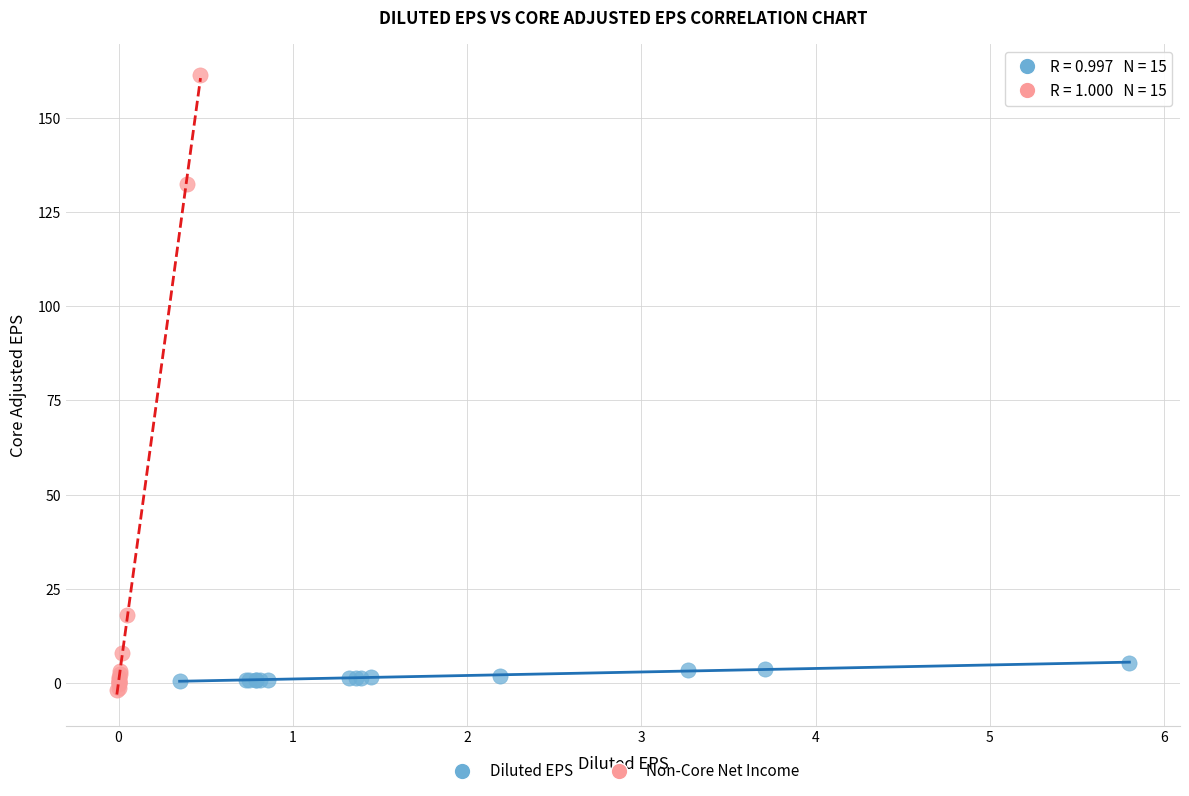

Which series has the widest spread of Y values?

Non-Core Net Income